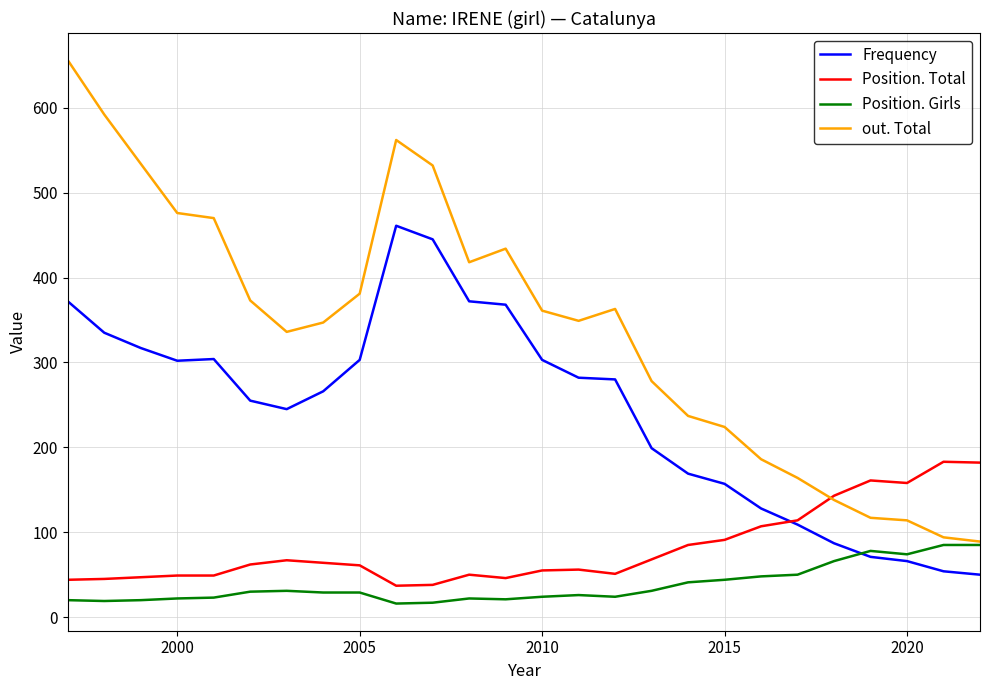

Which series has the largest total across all categories?

out. Total